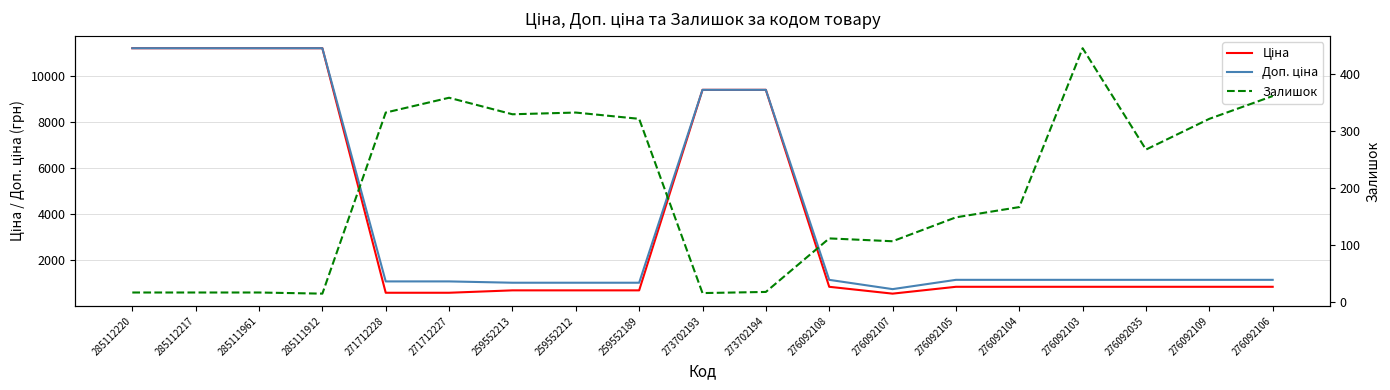

What are all the series names shown in the legend?

Ціна, Доп. ціна, Залишок